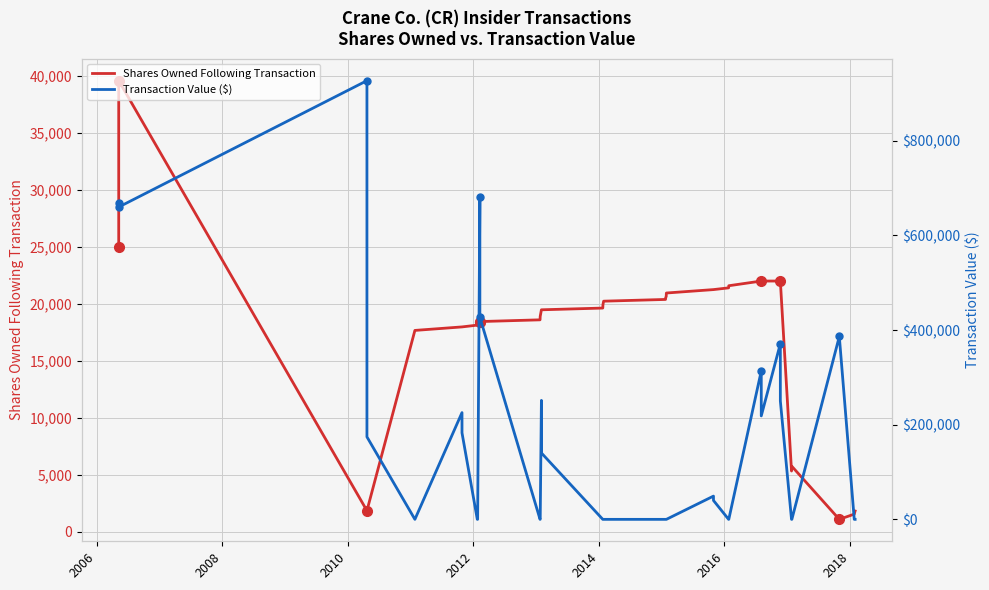

Reading right to left, extract all data points from this chart.

Shares Owned Following Transaction: 1808	1653	1535	1076	5726	5314	21975	21975	21975	21975	21563	21377	21225	21225	20925	20625	20513	20361	20209	19909	19605	19453	19453	18877	18573	18421	18421	18423	18266	18109	17952	17952	17645	1835	1835	1835	39548	24917
Transaction Value ($): 0	0	0	386474	0	0	250150	371460	218600	313712	0	0	39925	49118	0	0	0	0	0	0	0	140313	251463	0	0	427113	680467	0	0	0	182900	225600	0	174313	228125	927188	660082	667666